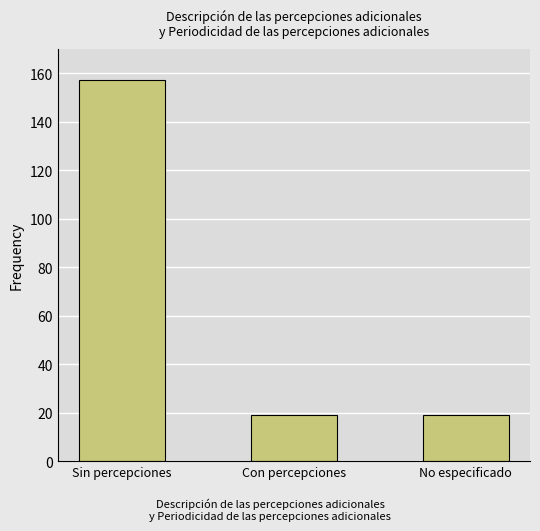

How many bars are there in total?

3